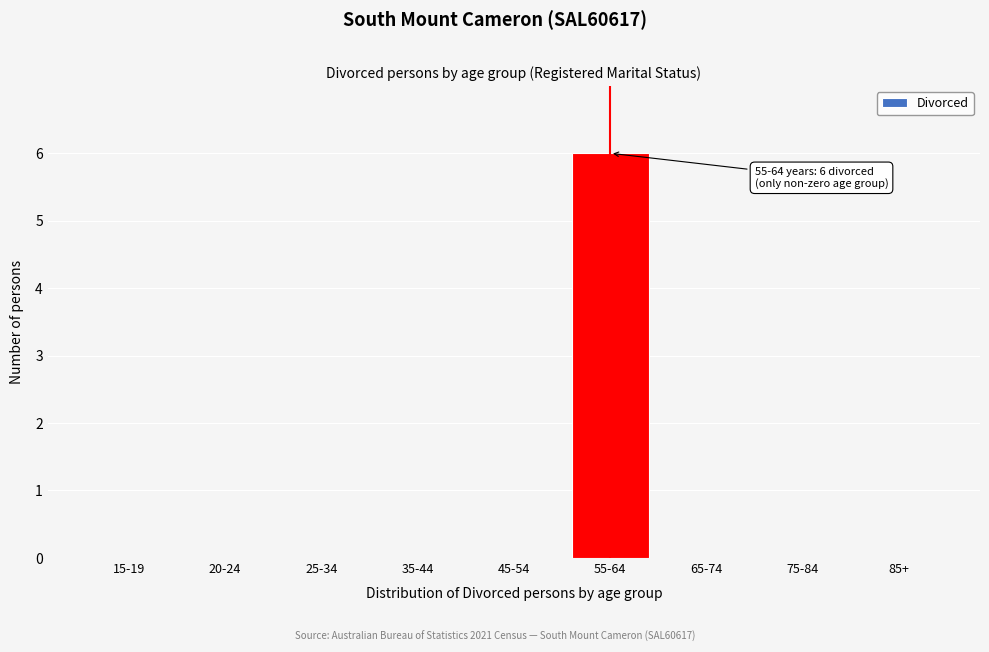

Reading right to left, what are all the values shown in this chart?

85+=0	75-84=0	65-74=0	55-64=6	45-54=0	35-44=0	25-34=0	20-24=0	15-19=0